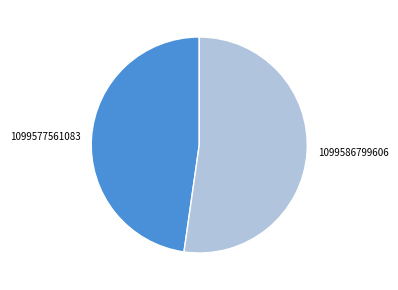

What is the smallest slice in the pie chart?

1099577561083